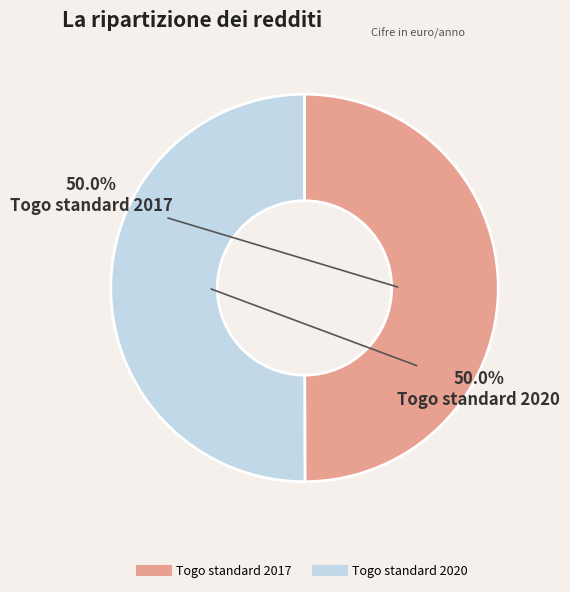

To the nearest percent, what percentage of the pie is Togo standard 2020?

50%